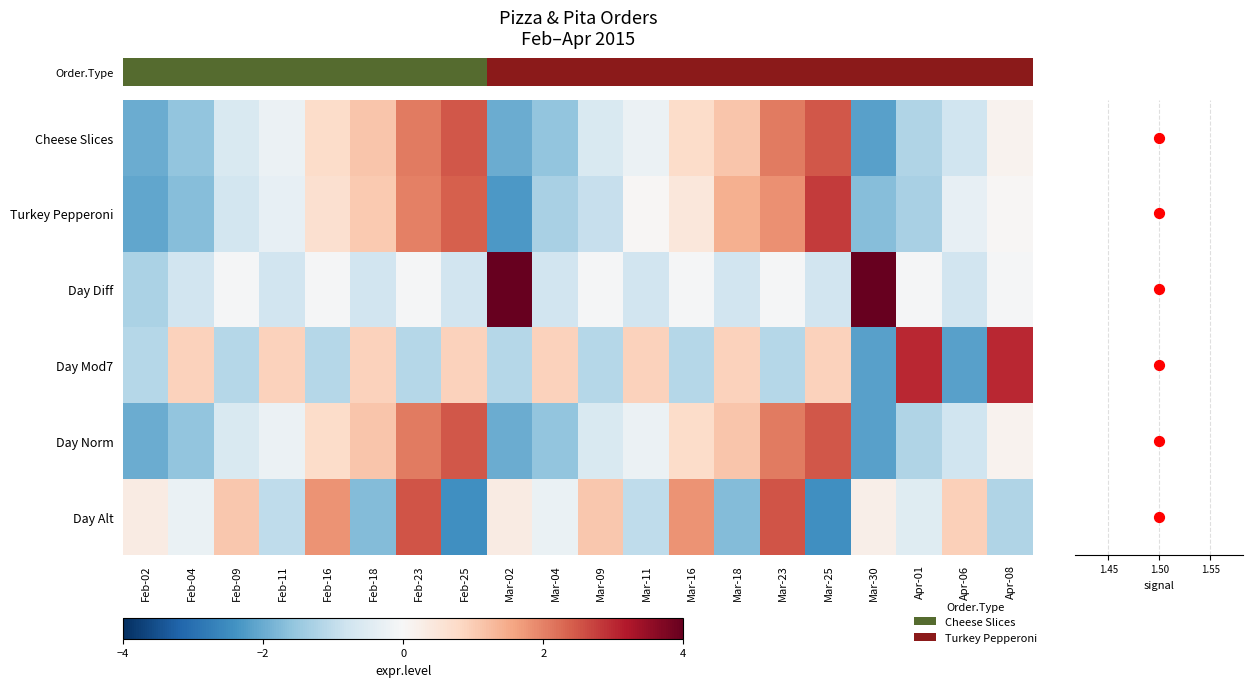

Between Feb-11 and Apr-06, which series saw the biggest shift?

Day Mod7